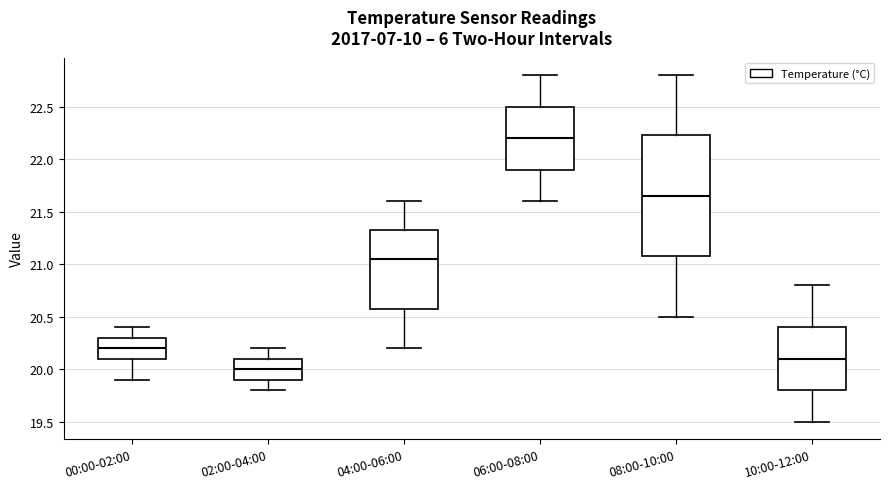

Where does the median line of the box for 02:00-04:00 sit on the y-axis? The values are not printed on the chart, so give them approximately, as read against the axis.

20.00